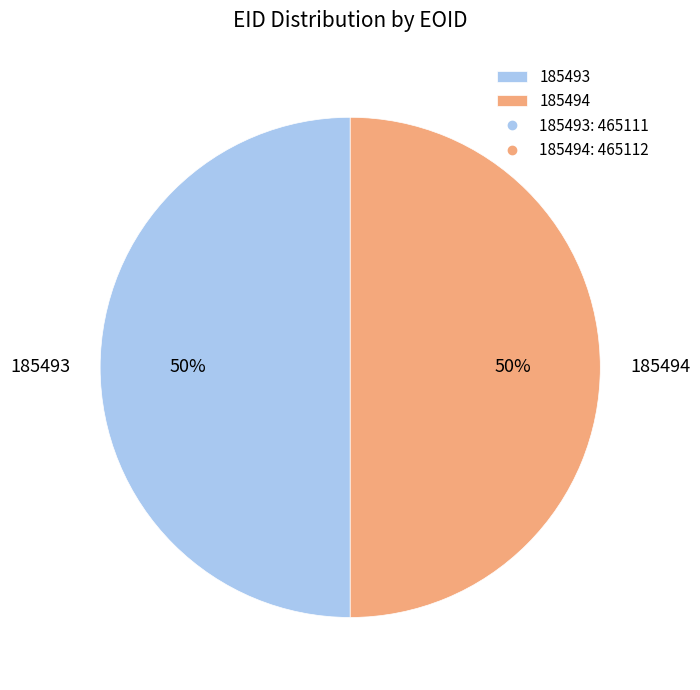

What is the ratio of the value at 185493 to the value at 185494?

1.0